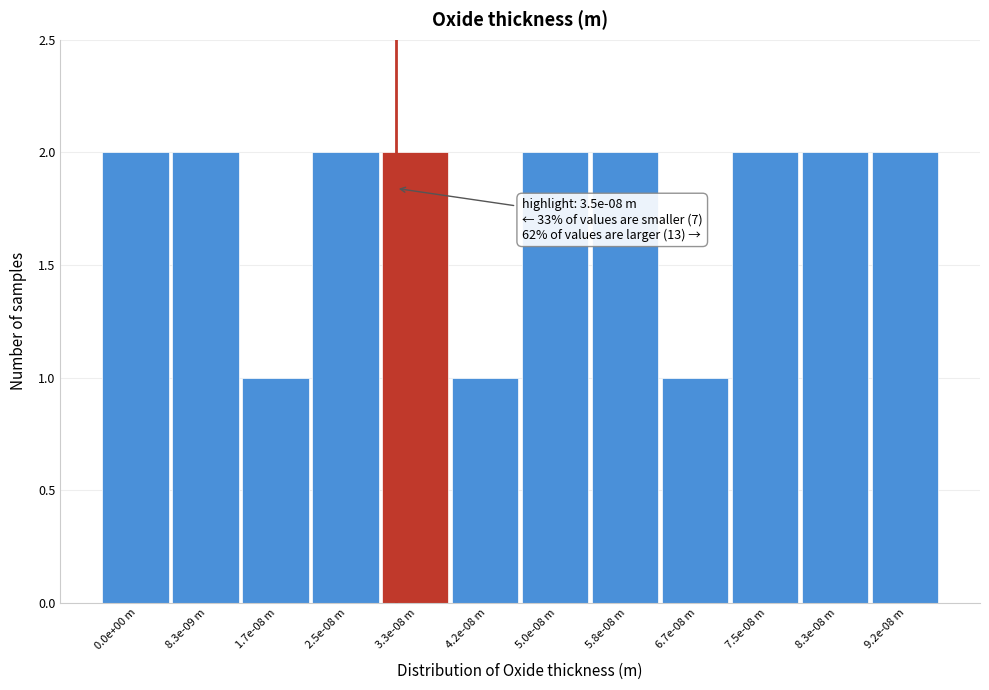

Reading left to right, transcribe all the data shown in this chart.

2	2	1	2	2	1	2	2	1	2	2	2